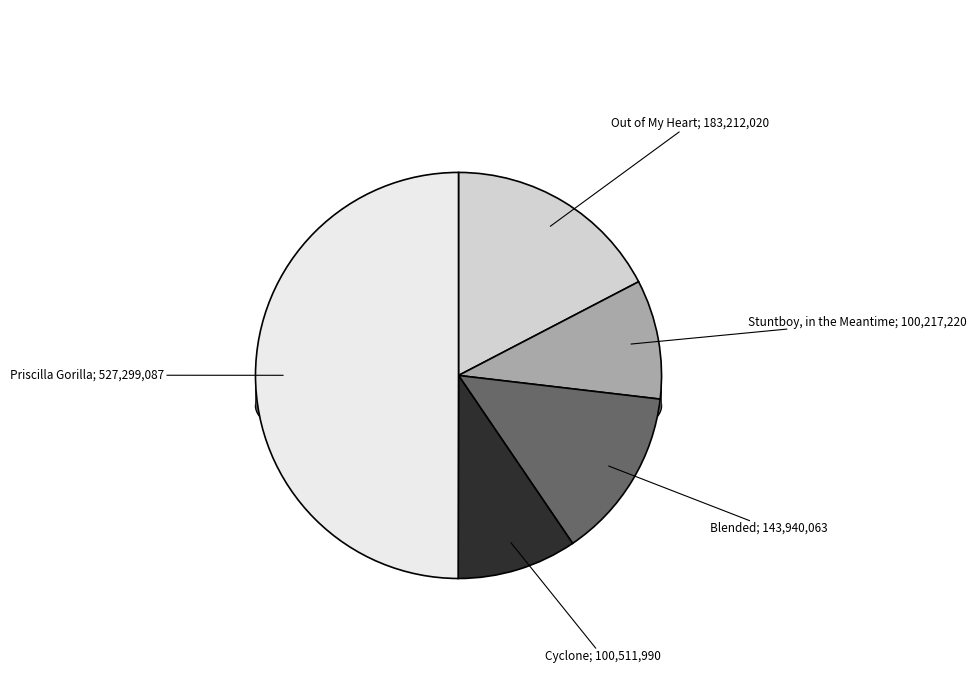

To the nearest percent, what percentage of the pie is Cyclone?

10%